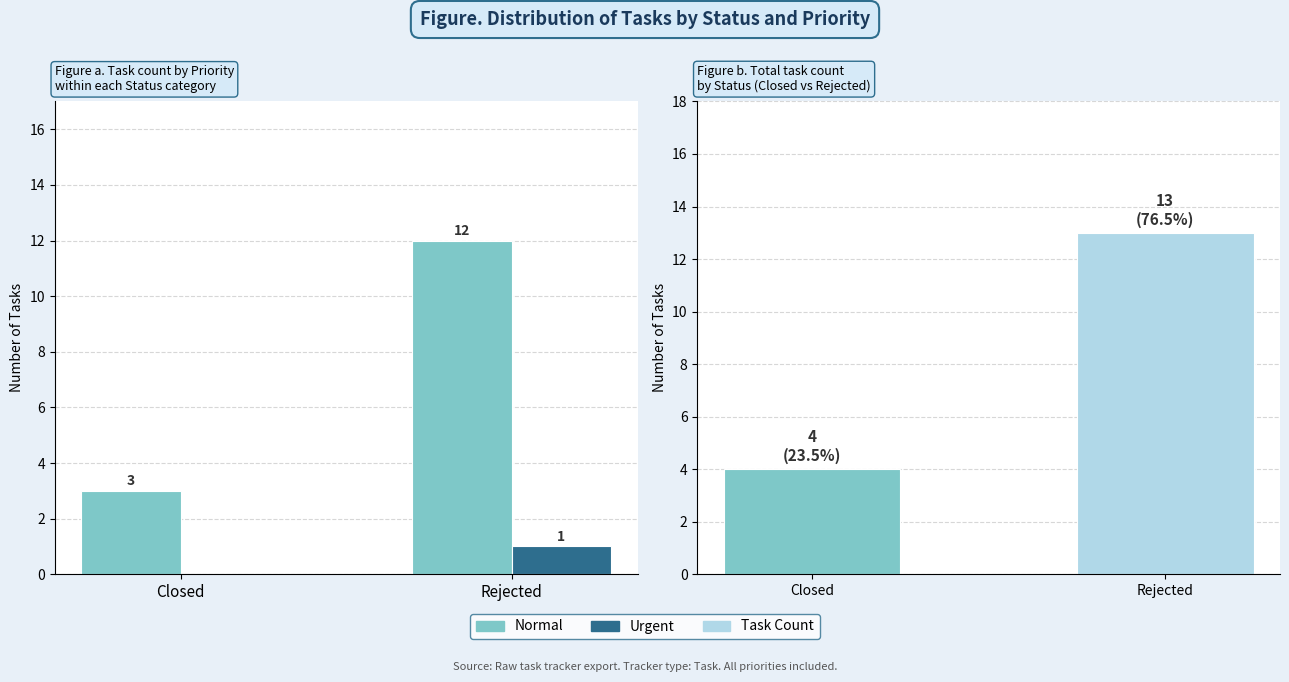

Which series has the largest total across all categories?

Task Count